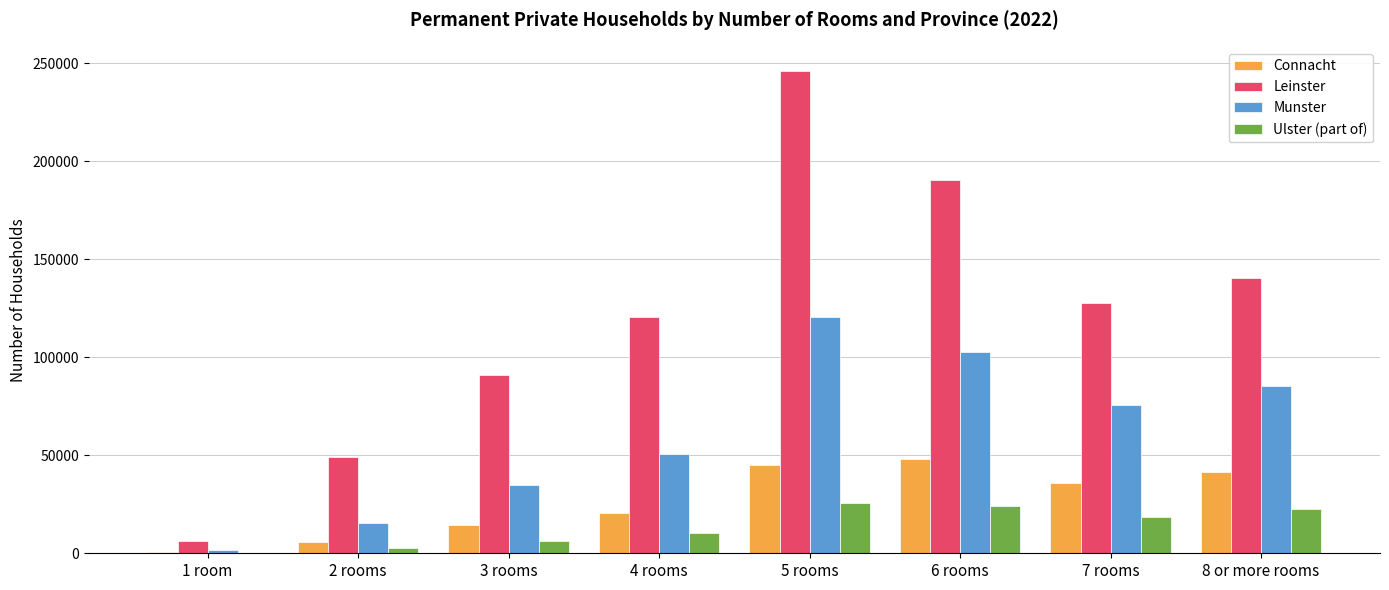

What is the sum of all Leinster values?

971779